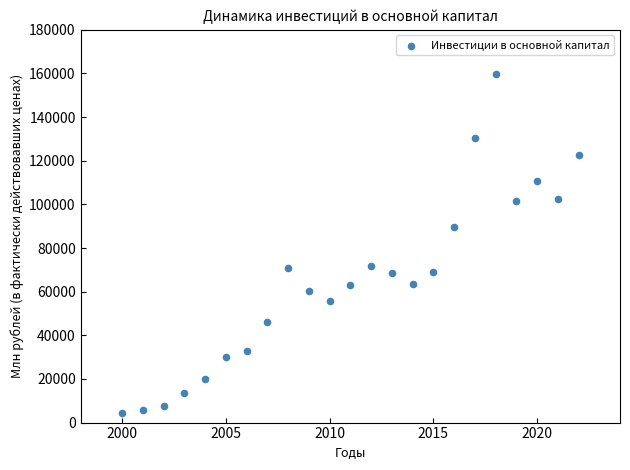

What Y value in the scatter plot is closest to 82225?

89462.3